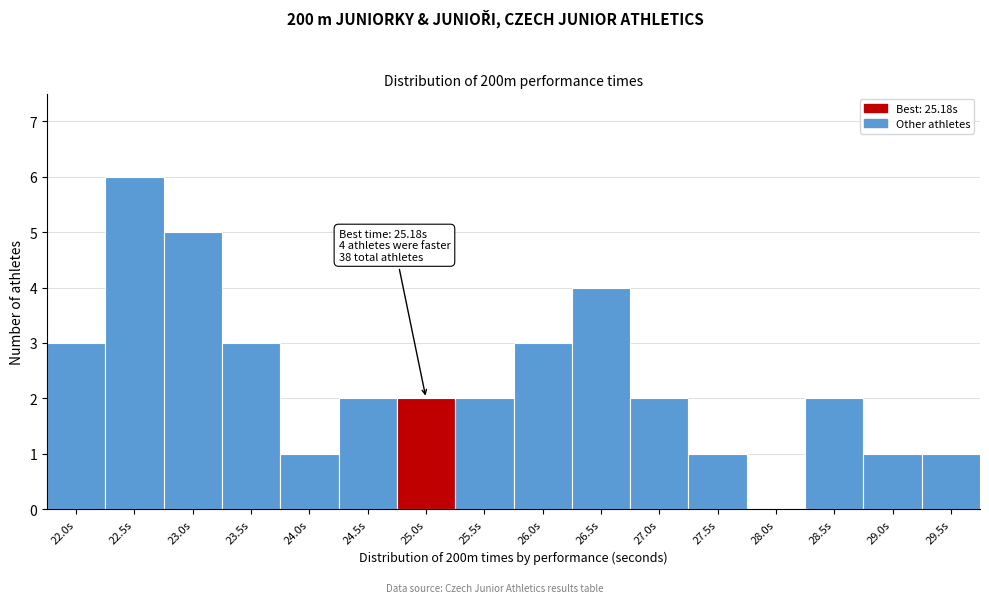

Reading right to left, what are all the values shown in this chart?

29.5s=1	29.0s=1	28.5s=2	28.0s=0	27.5s=1	27.0s=2	26.5s=4	26.0s=3	25.5s=2	25.0s=2	24.5s=2	24.0s=1	23.5s=3	23.0s=5	22.5s=6	22.0s=3